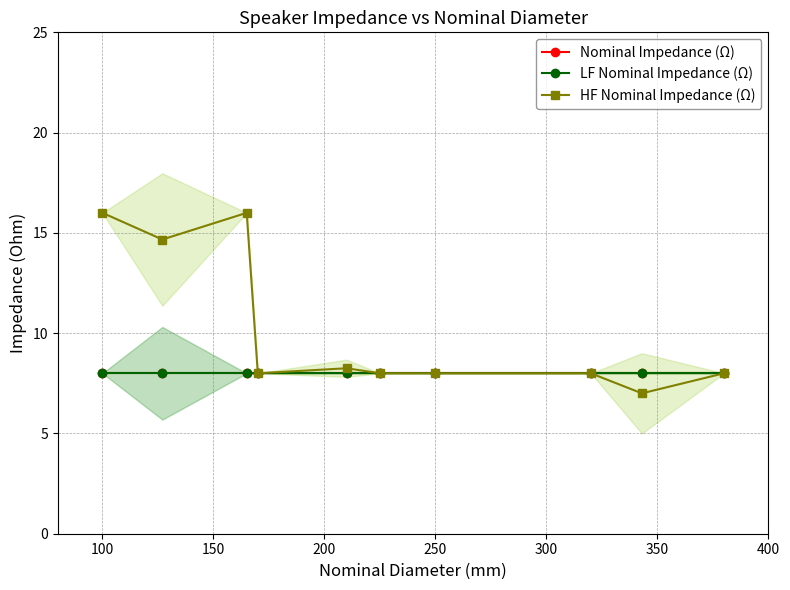

Rank the series by their maximum value, from lowest to highest.

Nominal Impedance (Ω), LF Nominal Impedance (Ω), HF Nominal Impedance (Ω)